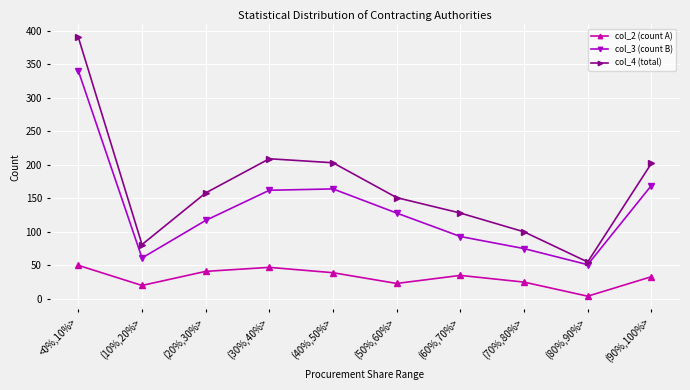

At which label does col_4 (total) first exceed 158?

<0%,10%>